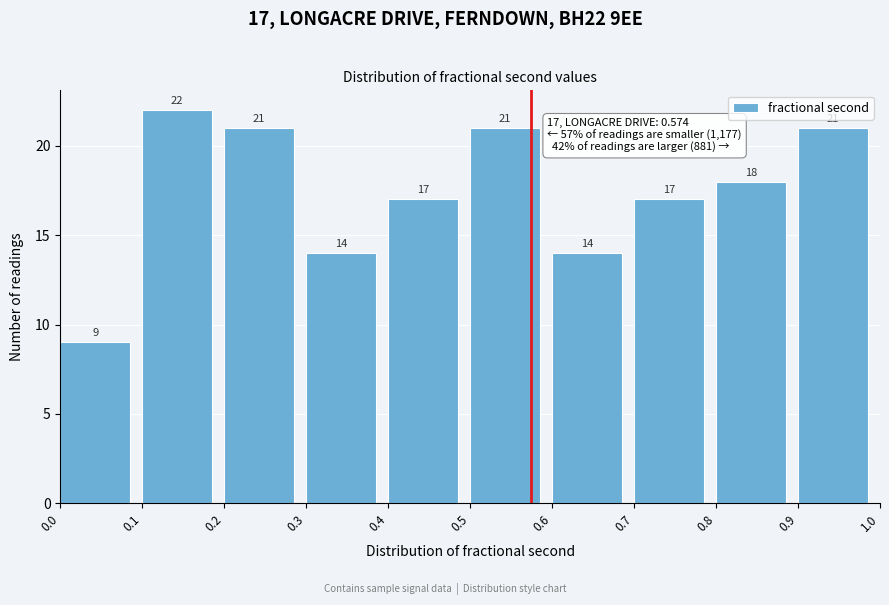

Over which range of the x-axis is the bar tallest?

0.1 to 0.2